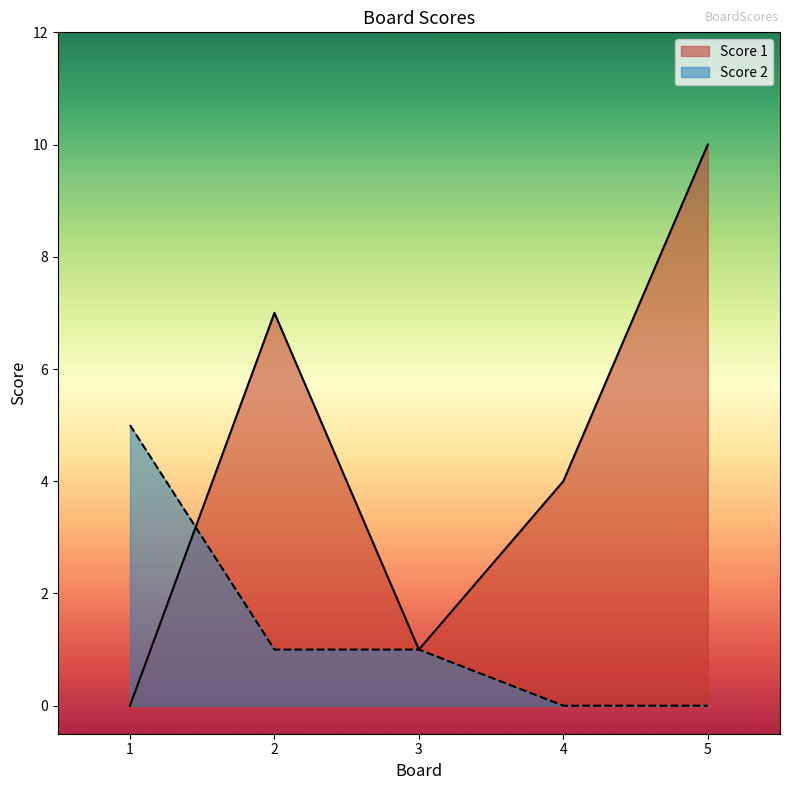

Does the chart have visible grid lines?

No